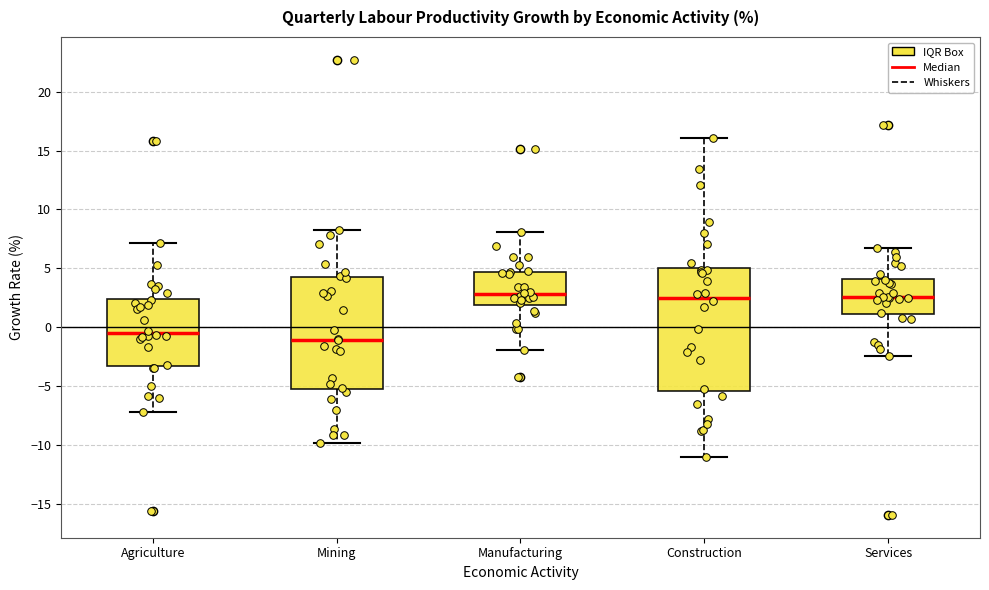

Where does the median line of the box for Agriculture sit on the y-axis? The values are not printed on the chart, so give them approximately, as read against the axis.

-0.5